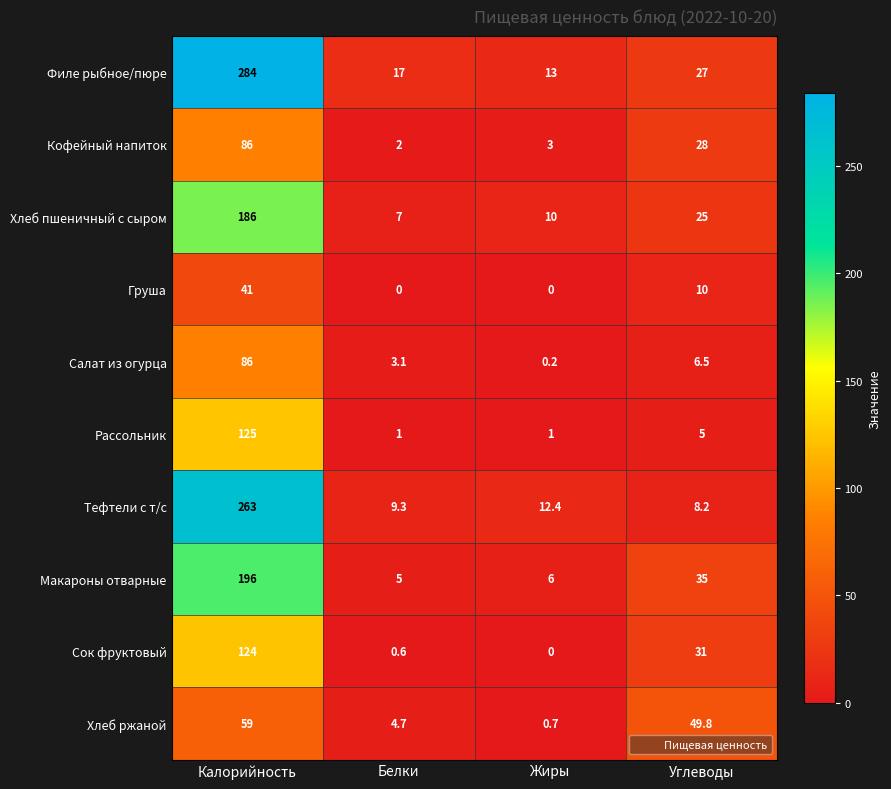

True or false: Груша has a value of 24.6 at Жиры.

False